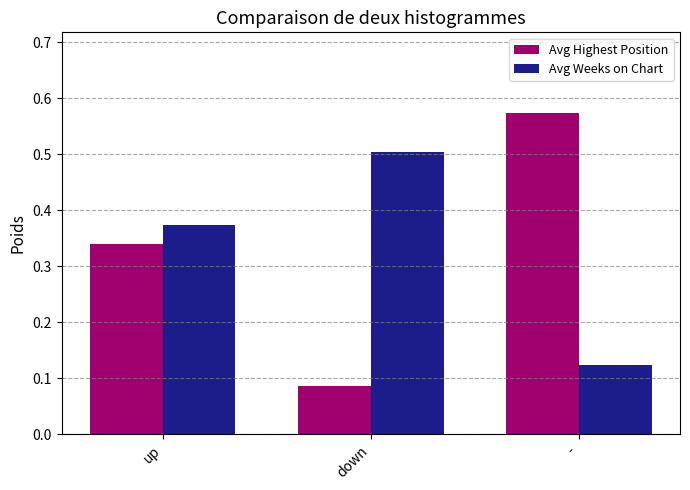

Is the value of Avg Weeks on Chart at up greater than the value of Avg Highest Position at up?

Yes